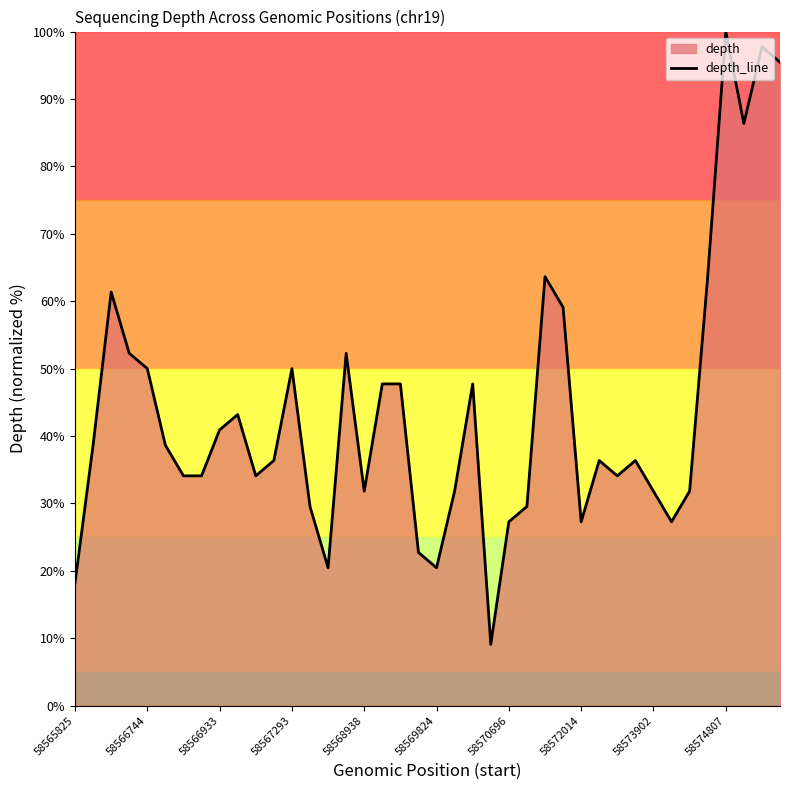

What is the difference between the maximum and minimum values?

90.9